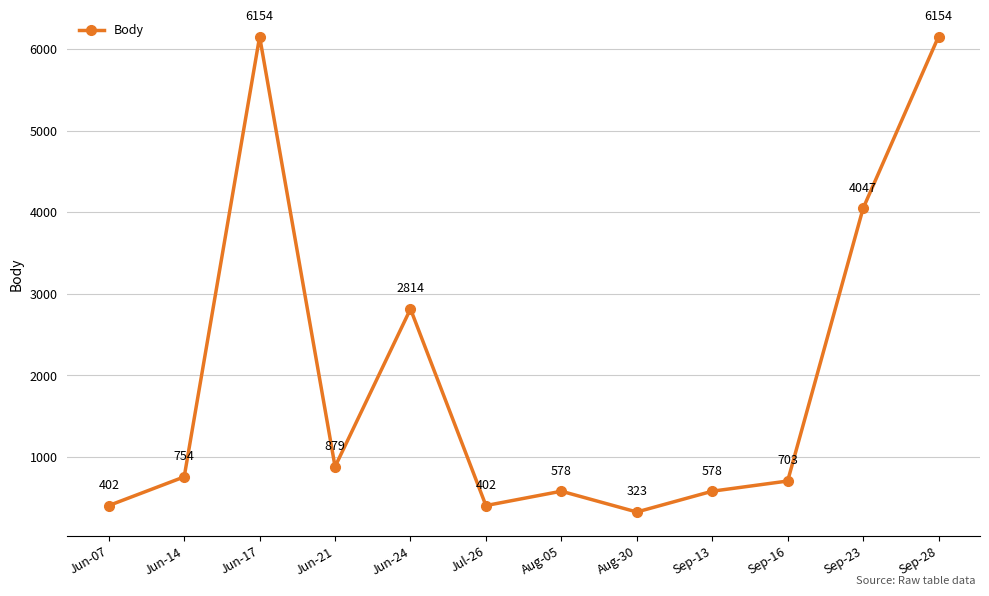

What is the smallest value displayed?

323